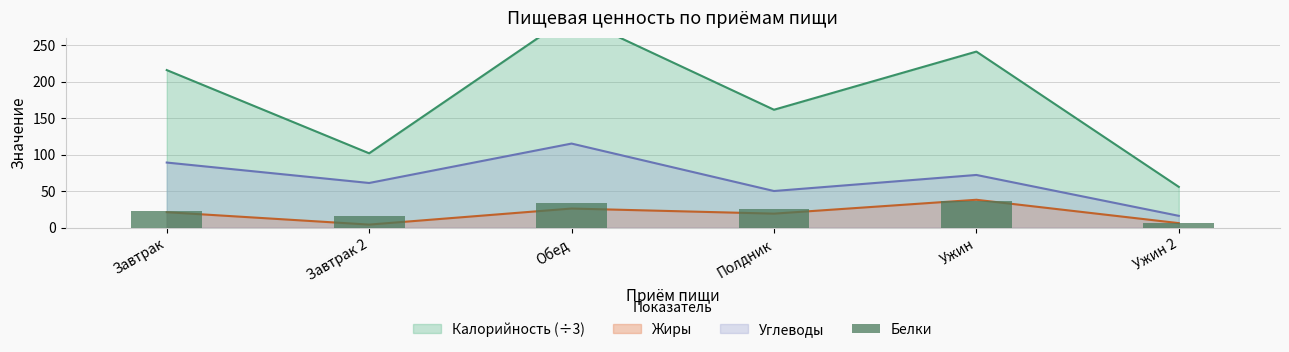

Does the chart contain any negative values?

No